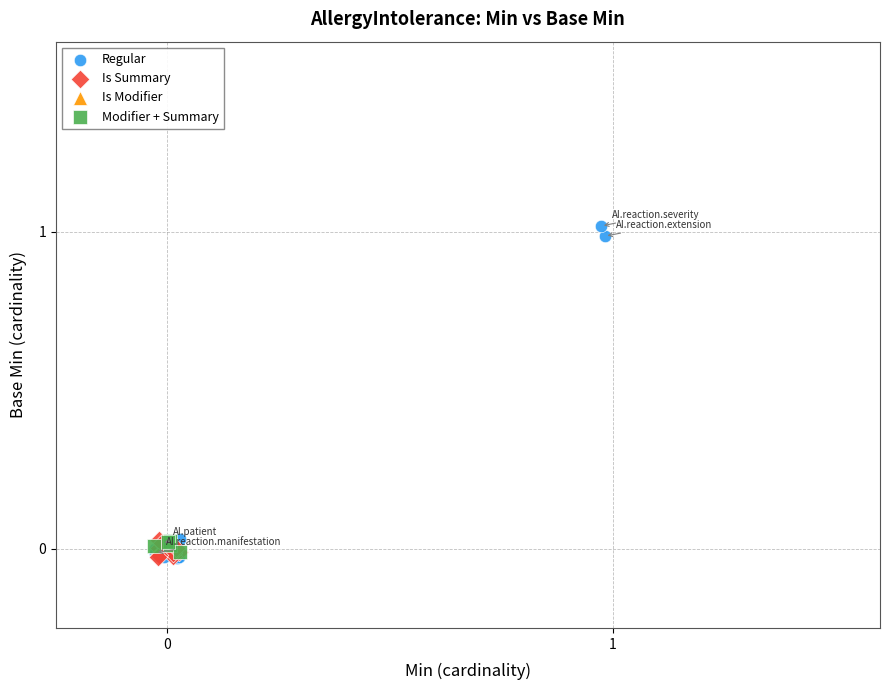

Which series contains the highest Y value?

Regular